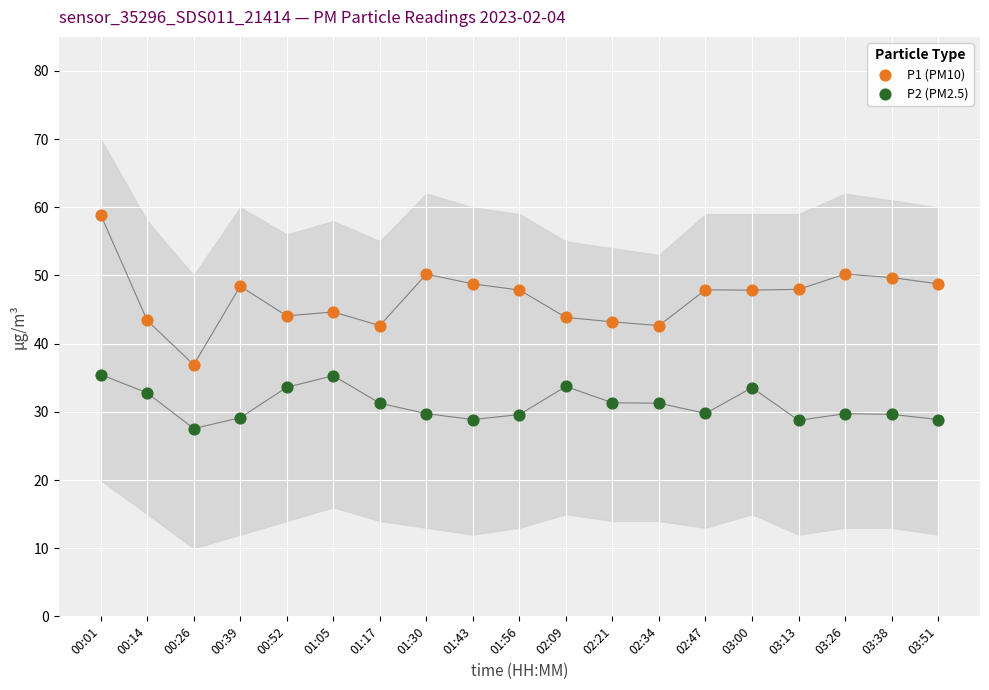

Across all data points, what is the range of Y values (max minus min)?

31.4